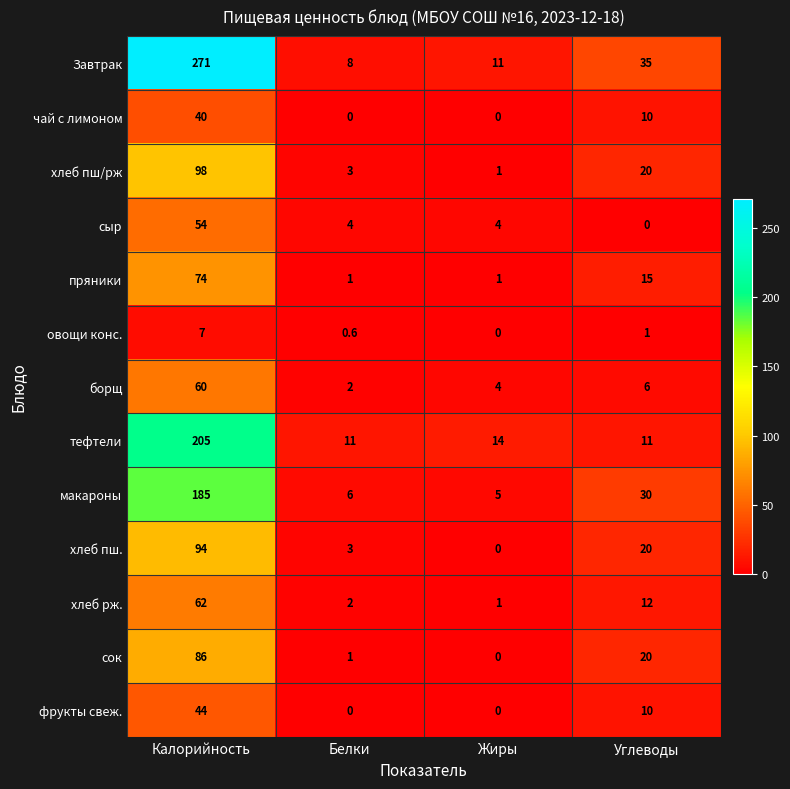

Which category has the highest value in the Завтрак series?

Калорийность